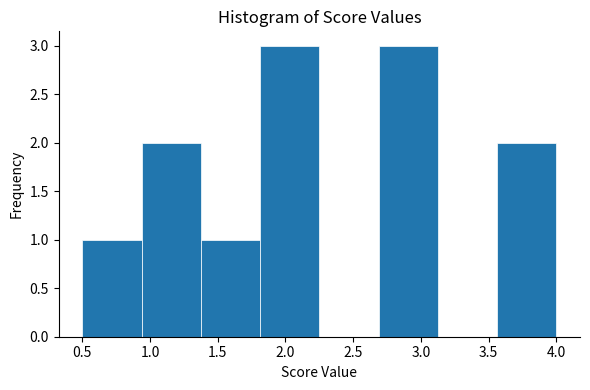

How tall is the bar that spans 1.80 to 2.25 on the x-axis? Neither the bar edges nor the heights are printed on the chart, so give them approximately, as read against the axes.

3